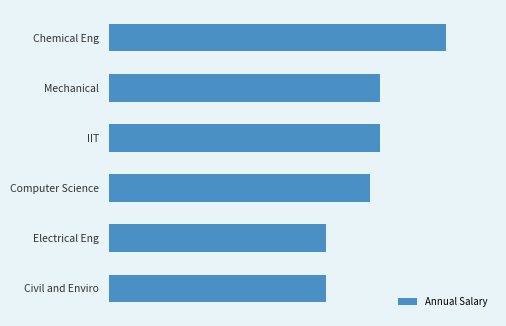

Are the bars horizontal?

Yes